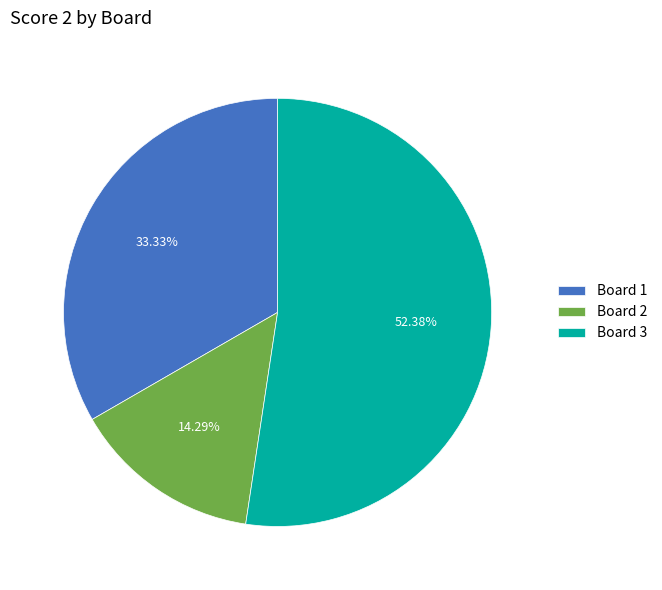

Is there any slice that represents more than half of the pie?

Yes